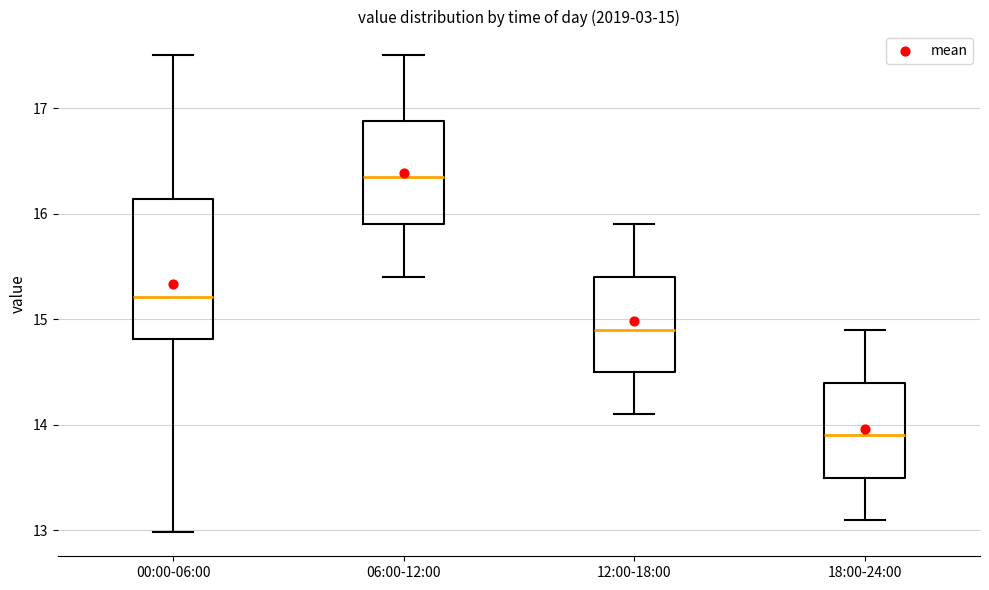

Which box has the highest median line?

06:00-12:00